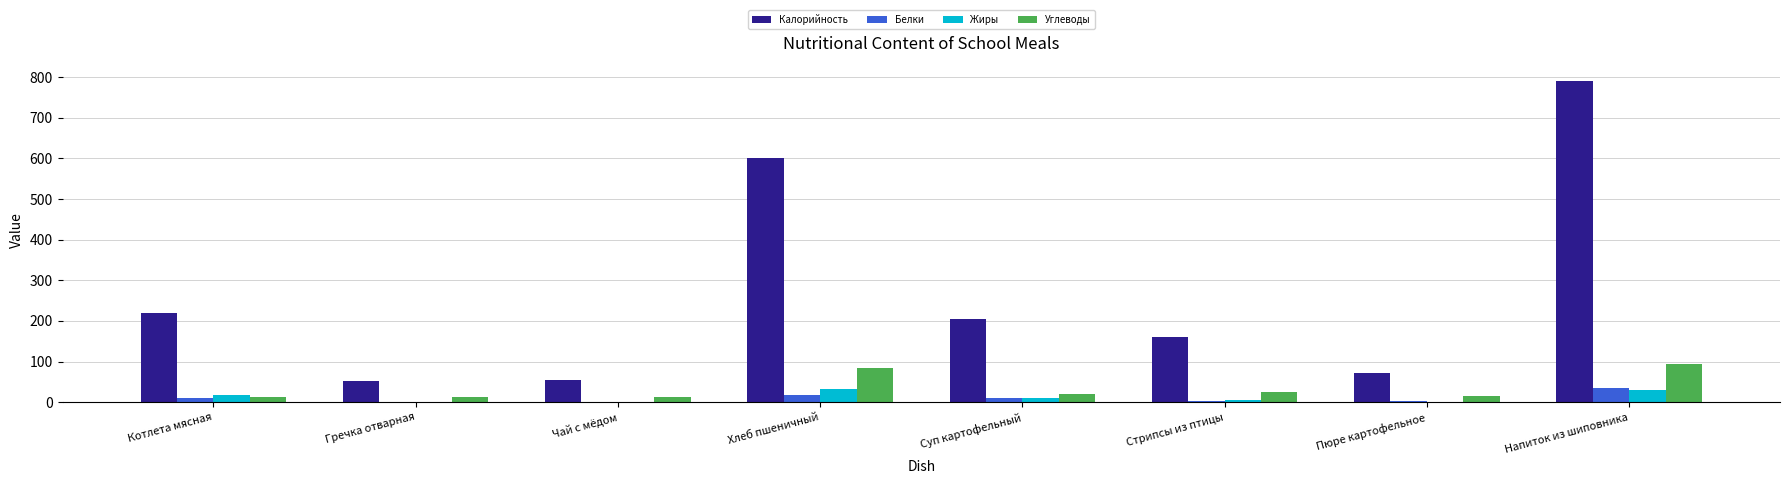

Which series changed the most between Котлета мясная and Хлеб пшеничный?

Калорийность